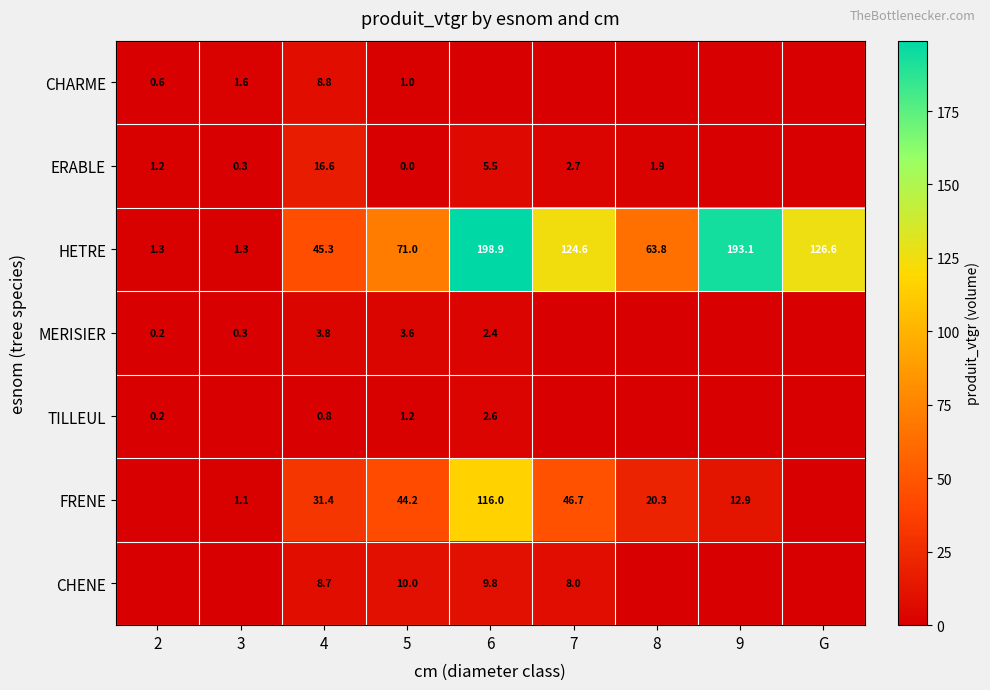

The HETRE series shows 22.5 at 4. True or false?

False